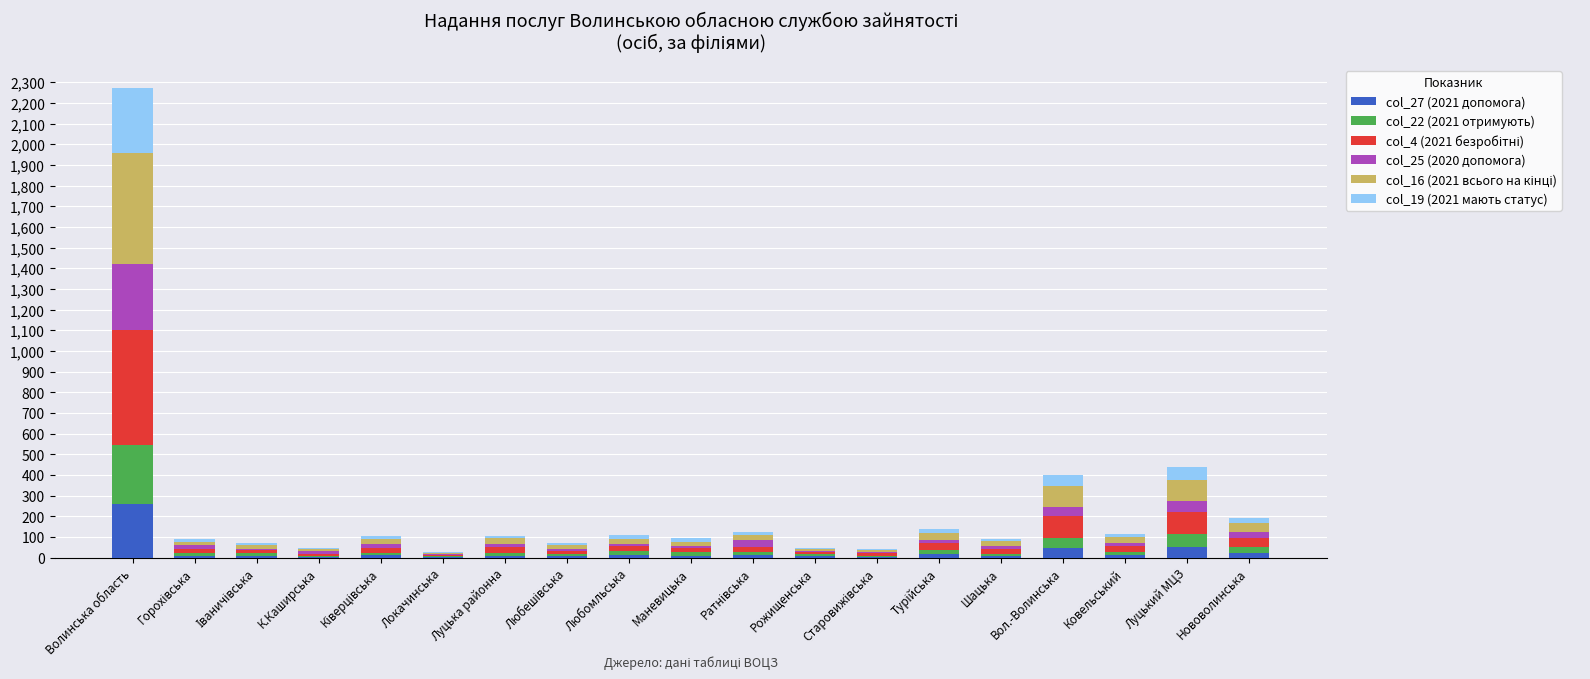

At which category is the sum across all series the highest?

Волинська область